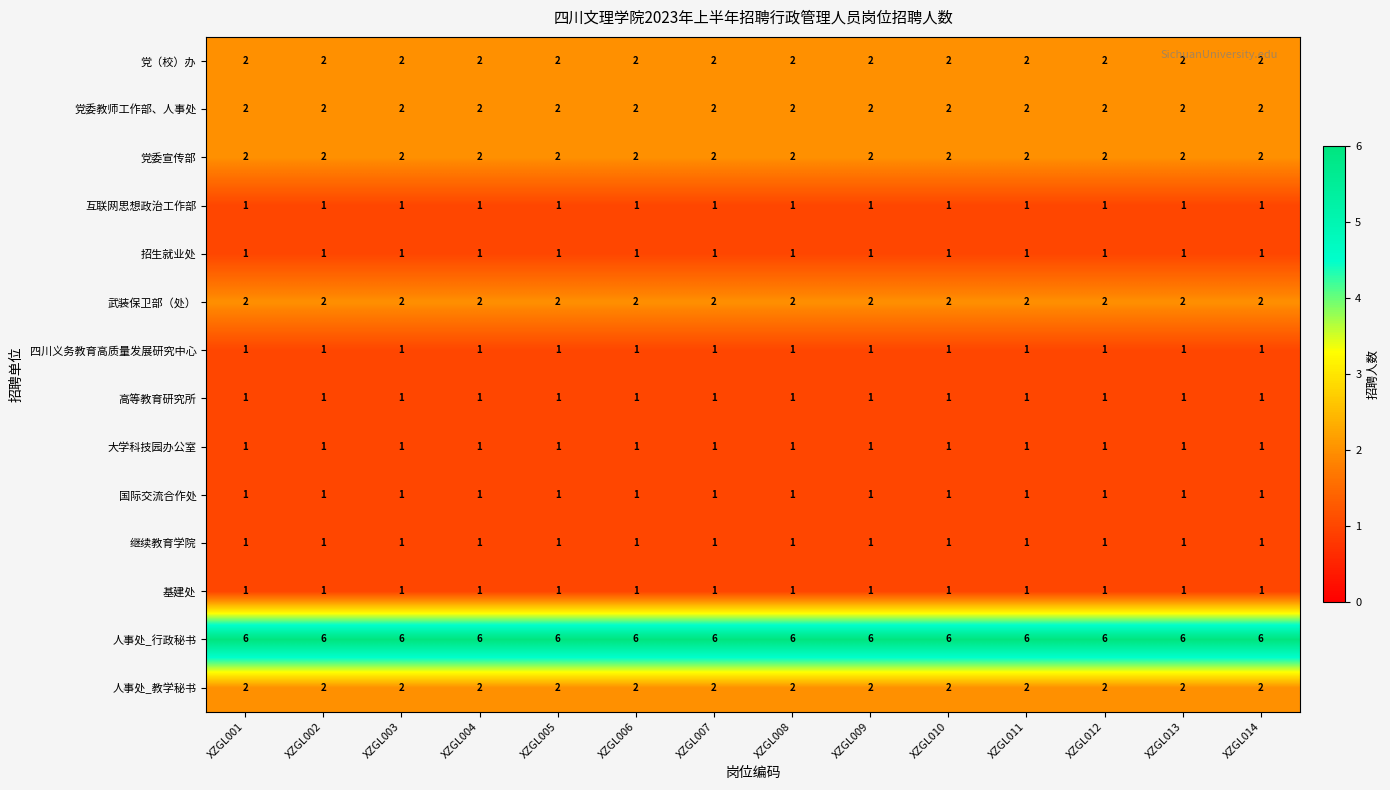

What is the sum of all 互联网思想政治工作部 values?

14